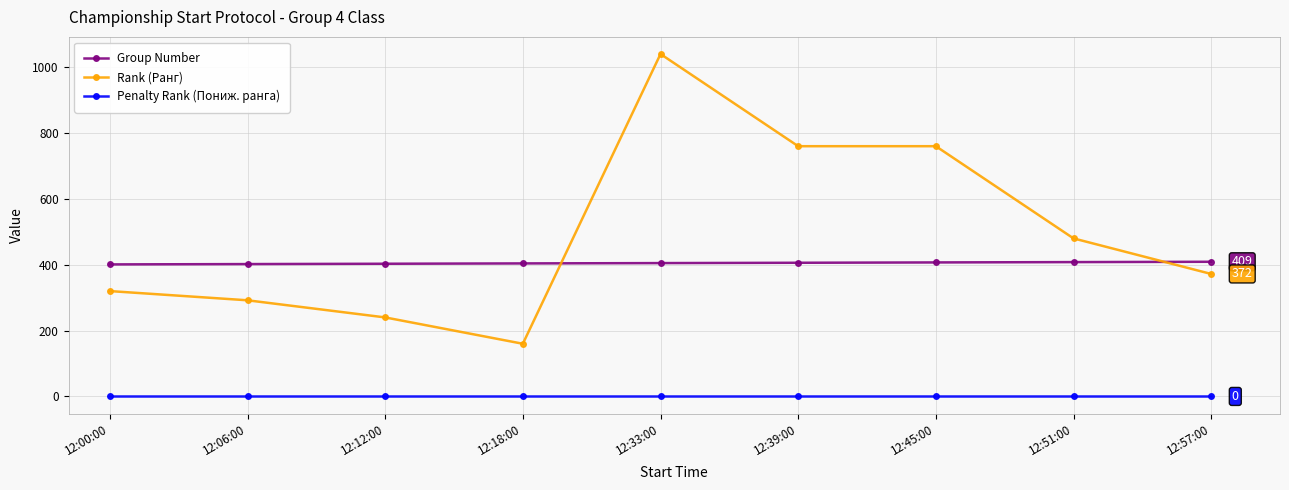

True or false: Group Number and Penalty Rank (Пониж. ранга) cross at least once.

False